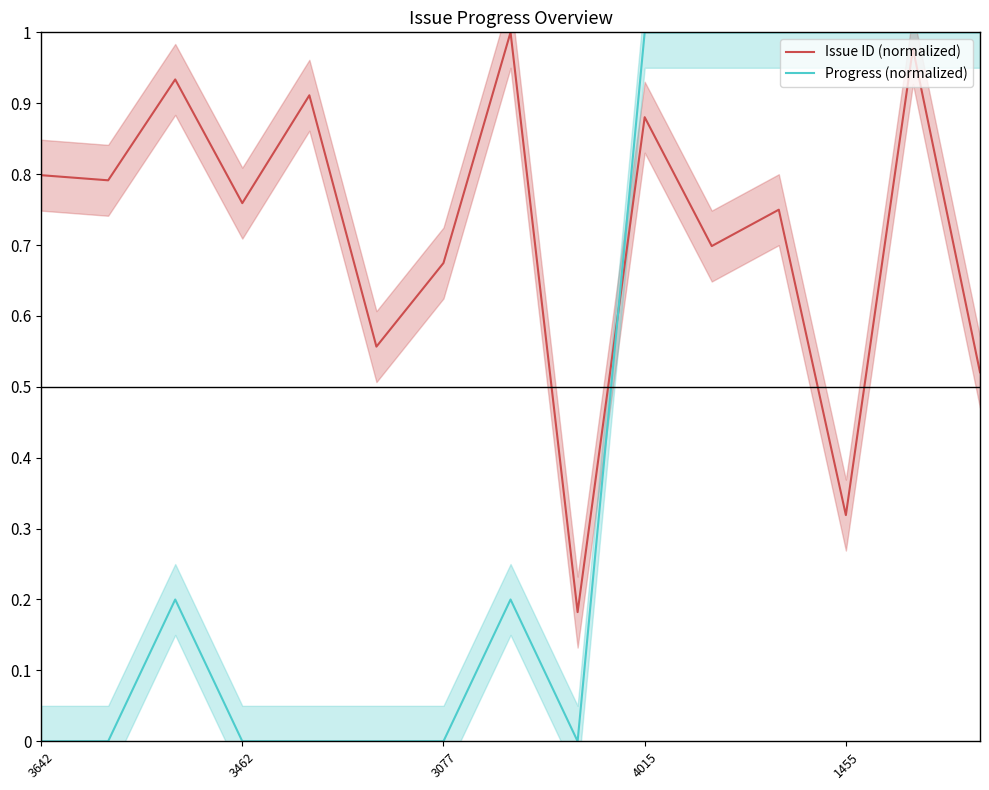

At which label is Progress (normalized) closest to 0?

3642